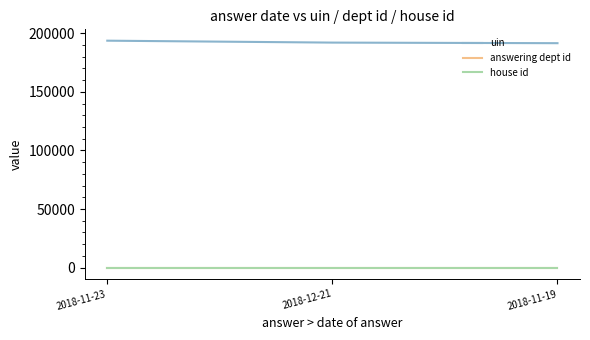

Is this an area chart (filled region under the line)?

No